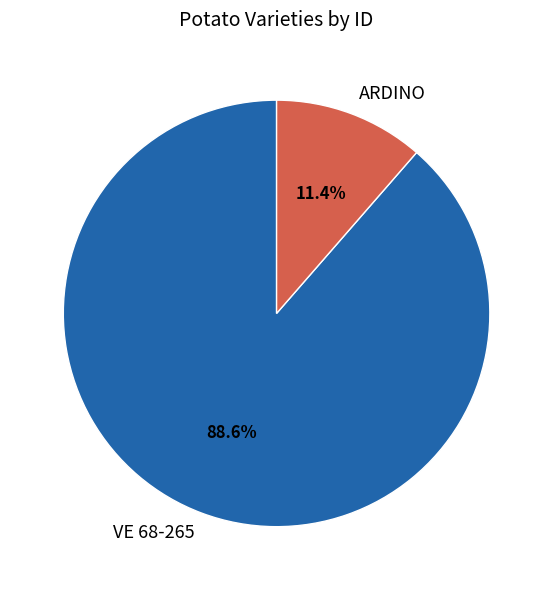

True or false: VE 68-265 accounts for 89% of the total.

True